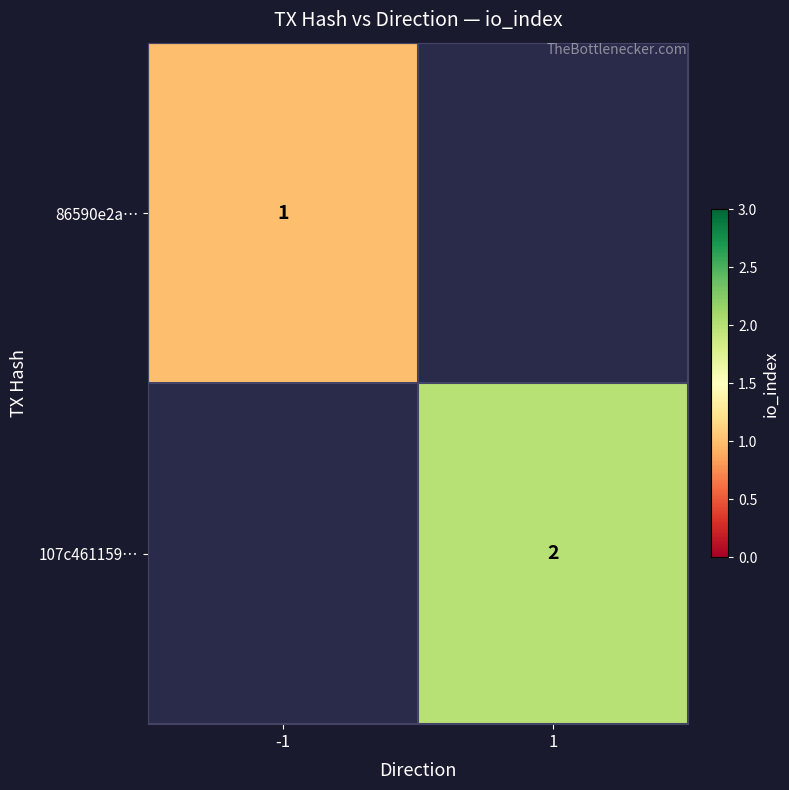

The value of 86590e2a… at -1 is 0. True or false?

False